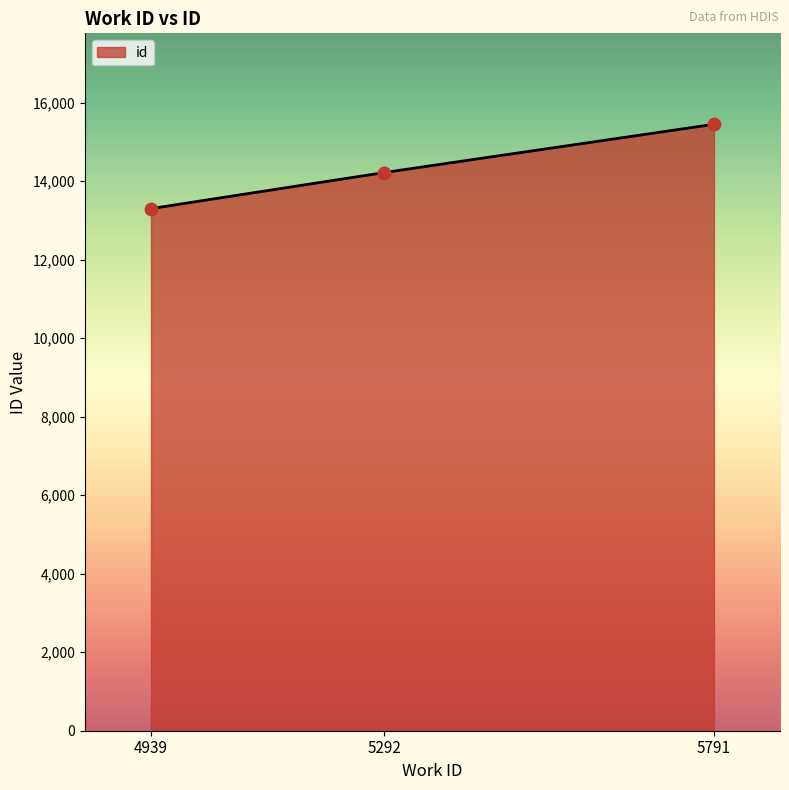

Which has a higher value, 5791 or 4939?

5791